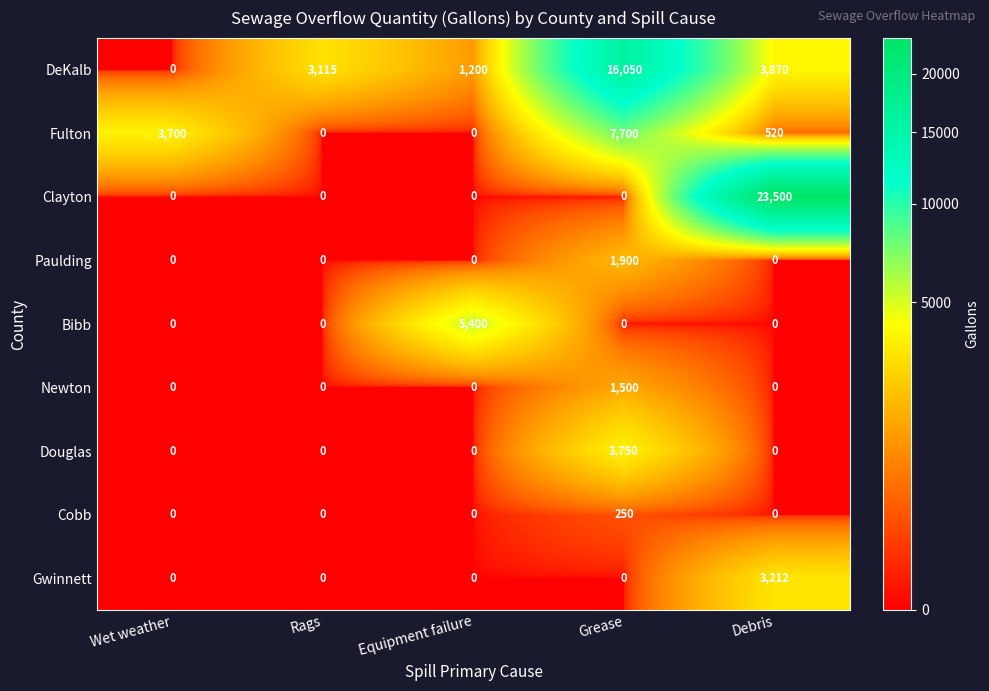

How many distinct data groups are displayed?

9